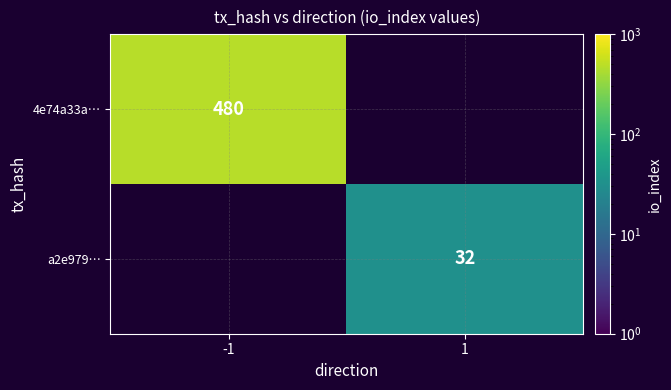

Is it true that a2e979… equals 19.1 at 1?

False